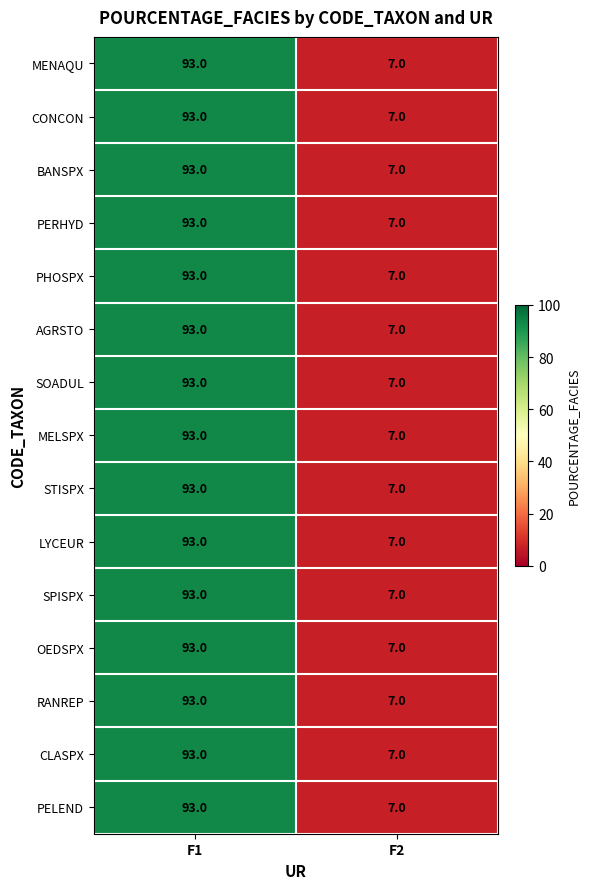

At which category does the chart reach its peak across all series?

F1